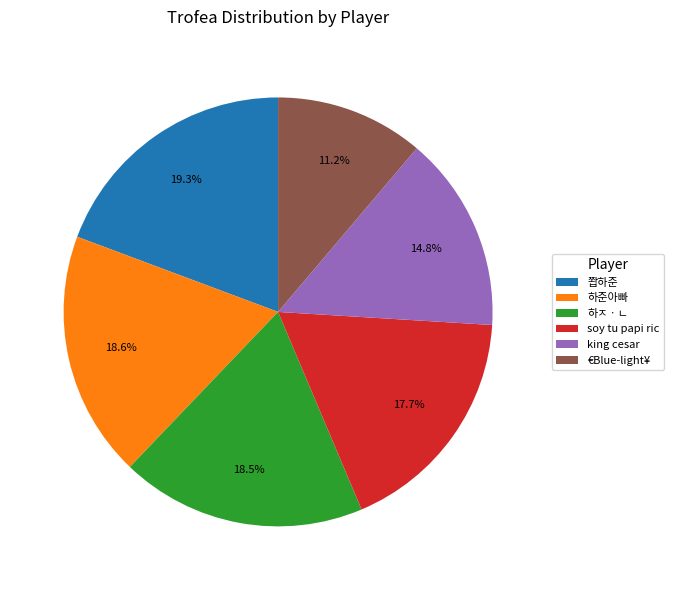

Is it true that 쫩하준 is 19% of the pie?

True